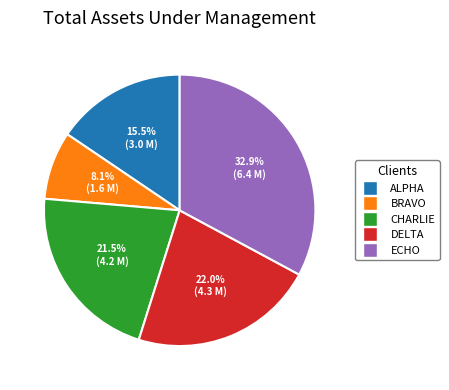

Is there any slice that represents more than half of the pie?

No